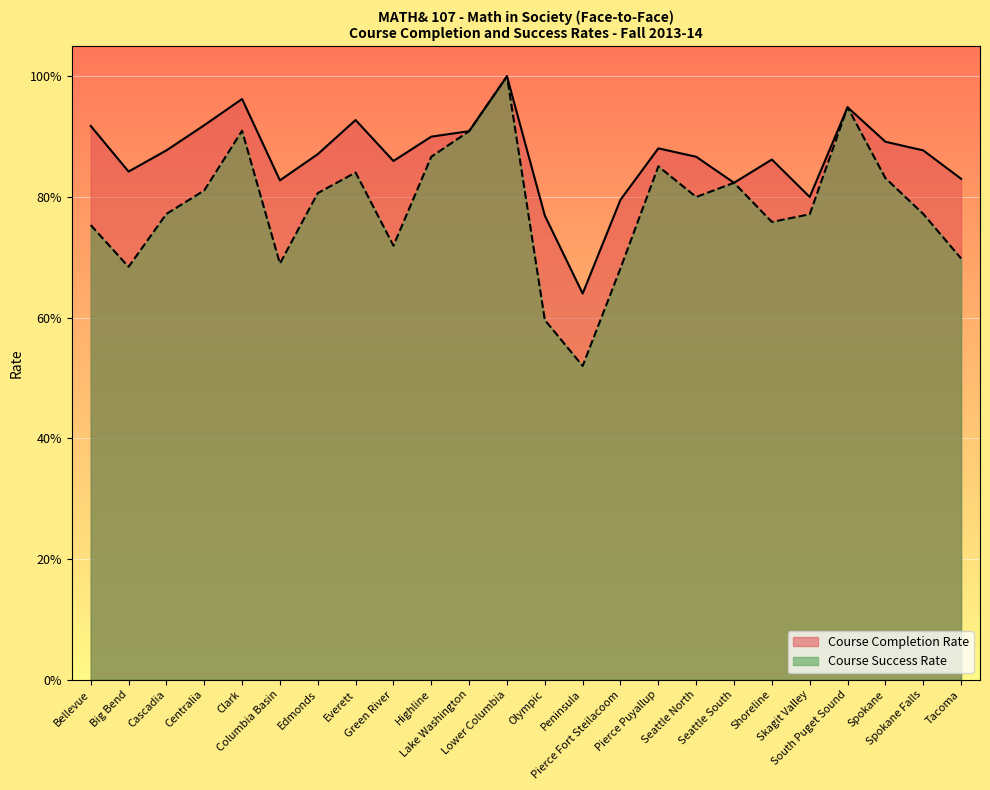

Reading right to left, extract all data points from this chart.

Course Completion Rate: 0.8	0.9	0.9	0.9	0.8	0.9	0.8	0.9	0.9	0.8	0.6	0.8	1.0	0.9	0.9	0.9	0.9	0.9	0.8	1.0	0.9	0.9	0.8	0.9
Course Success Rate: 0.7	0.8	0.8	0.9	0.8	0.8	0.8	0.8	0.9	0.7	0.5	0.6	1.0	0.9	0.9	0.7	0.8	0.8	0.7	0.9	0.8	0.8	0.7	0.8